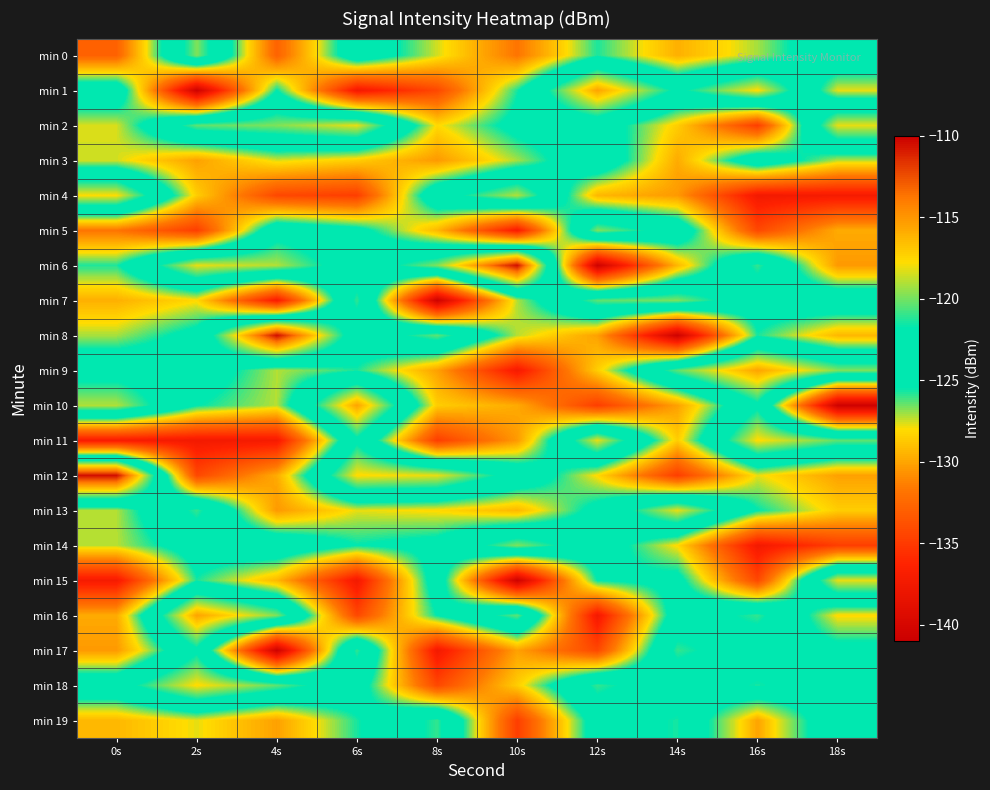

What is the difference between the highest and lowest values at 14s?

22.5